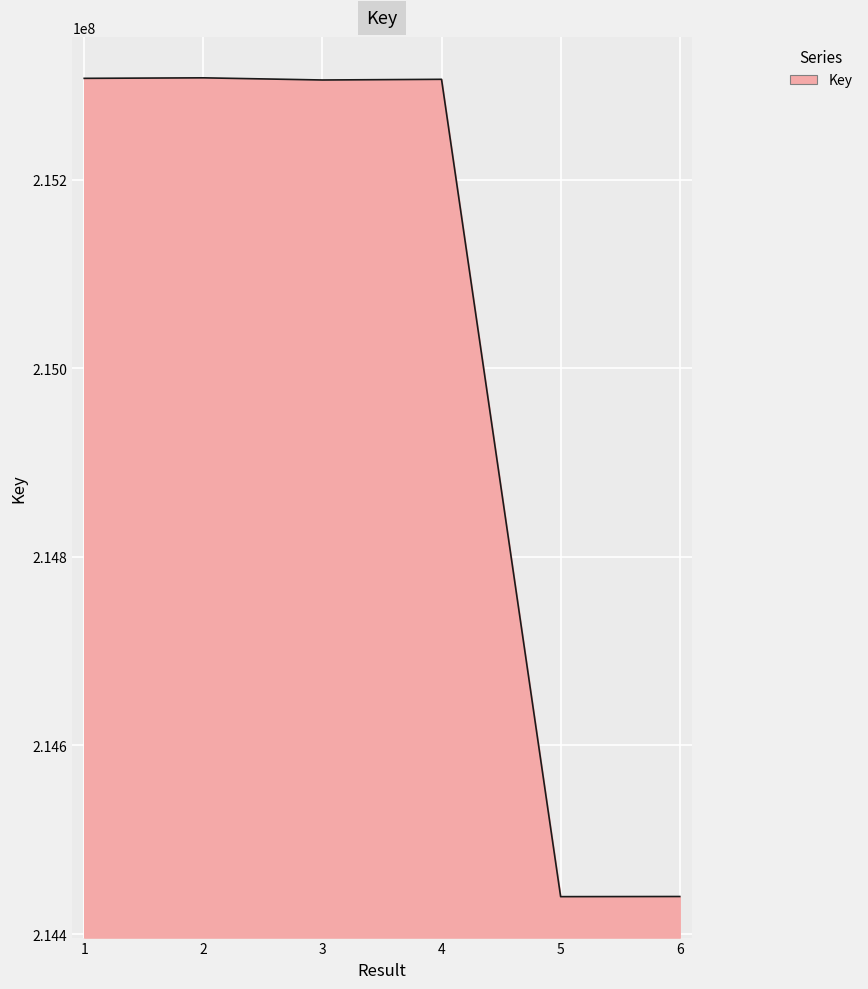

True or false: there are more than 0 points higher than both neighbors.

True